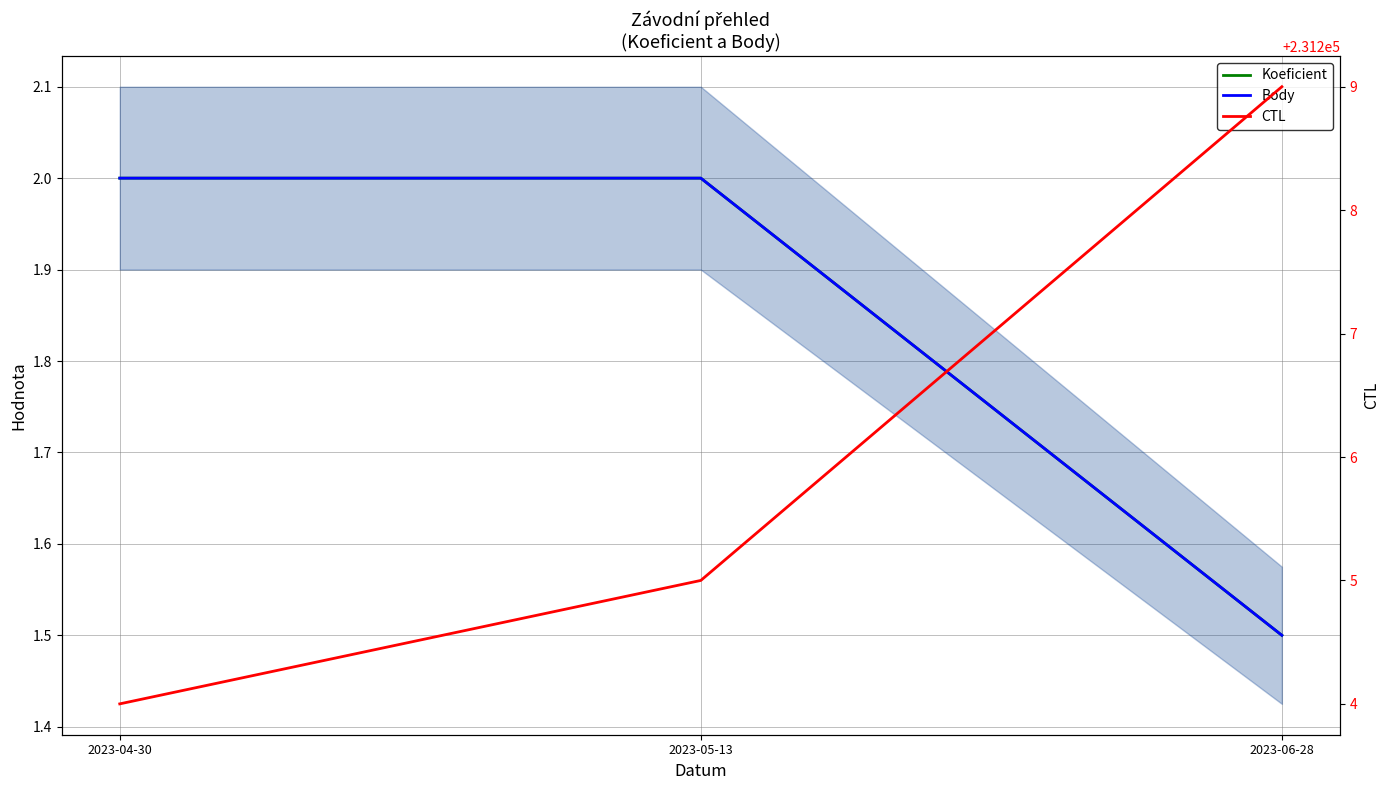

How many lines are shown in the chart?

3